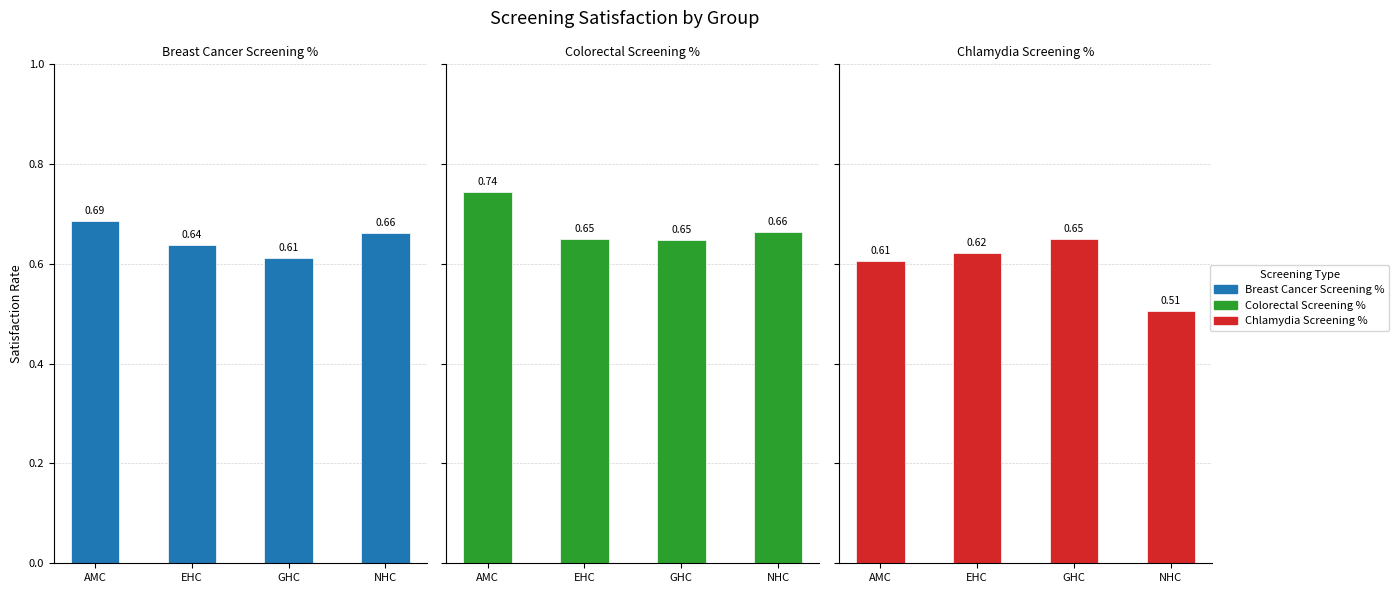

Count the Chlamydia Screening % values in the range 0 to 1.

4